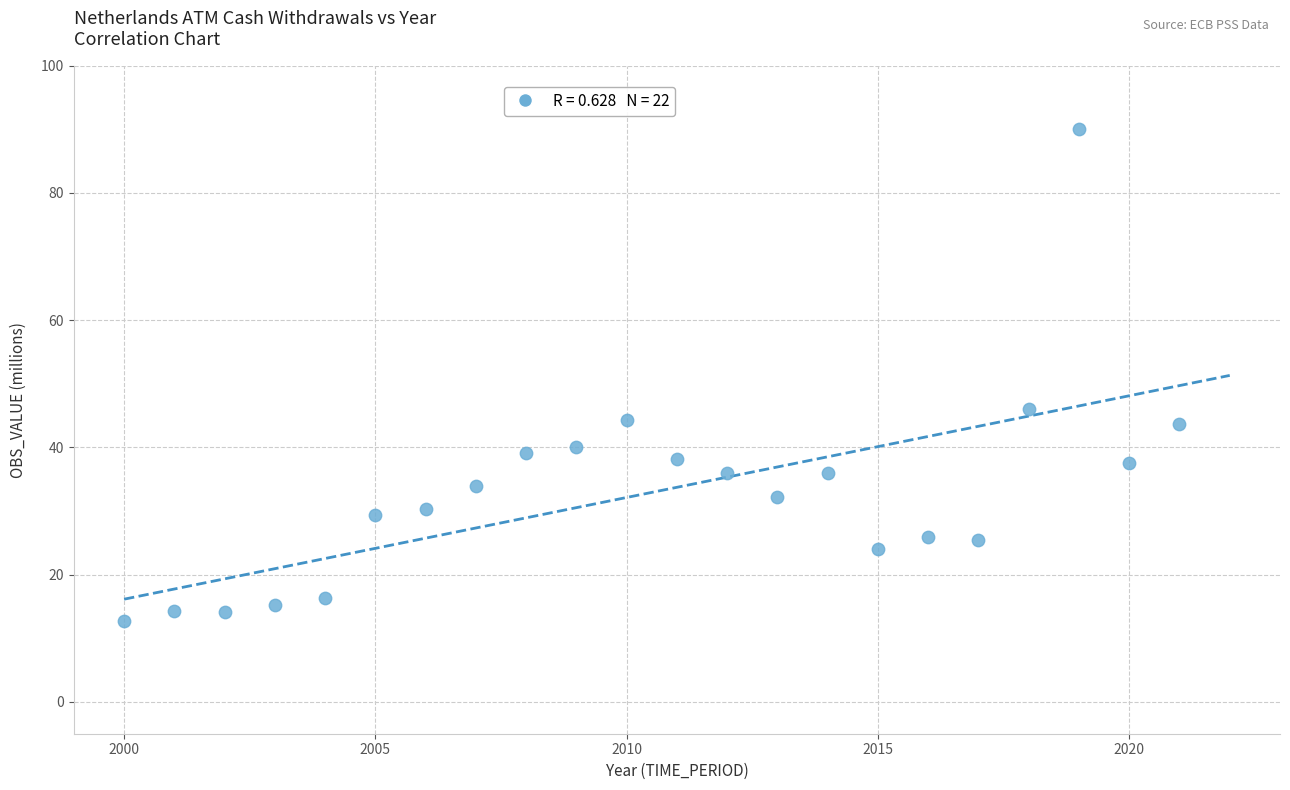

What Y value in the scatter plot is closest to 51?

46.0